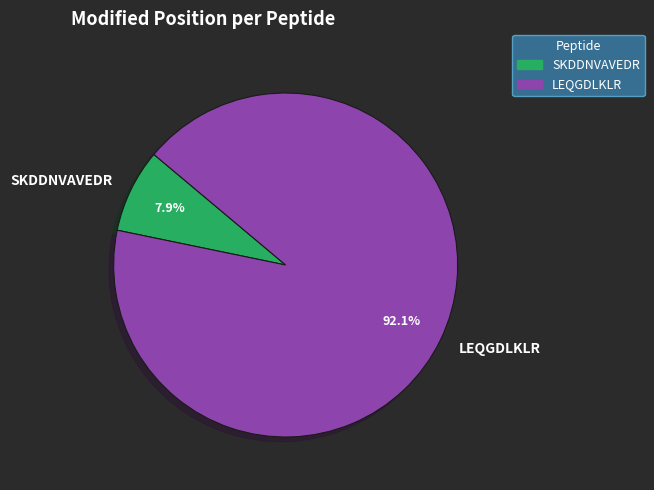

What percentage is the SKDDNVAVEDR slice, to the nearest percent?

8%